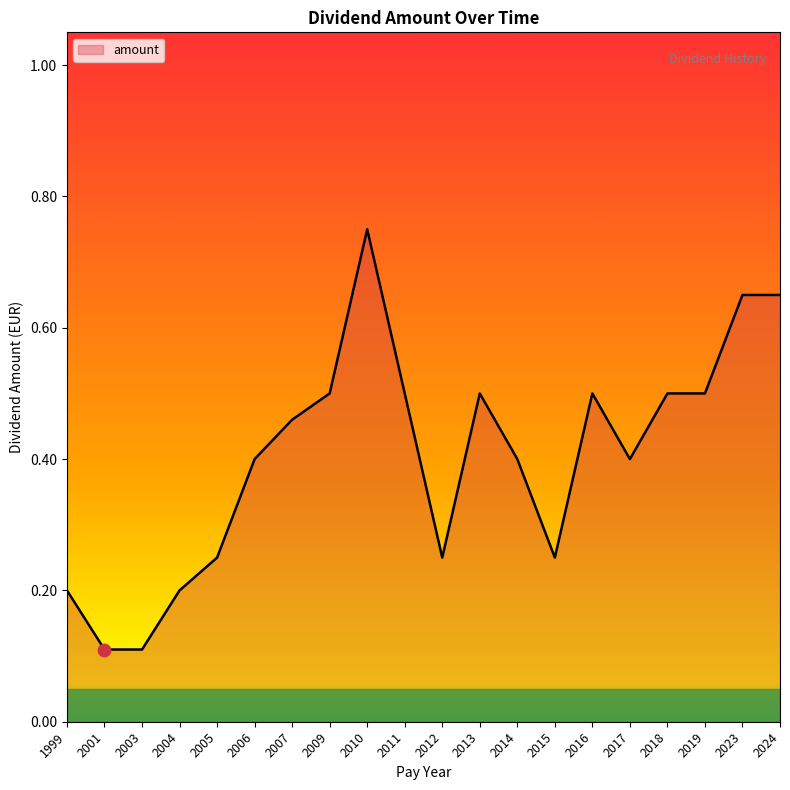

Which has a higher value, 2016 or 2014?

2016